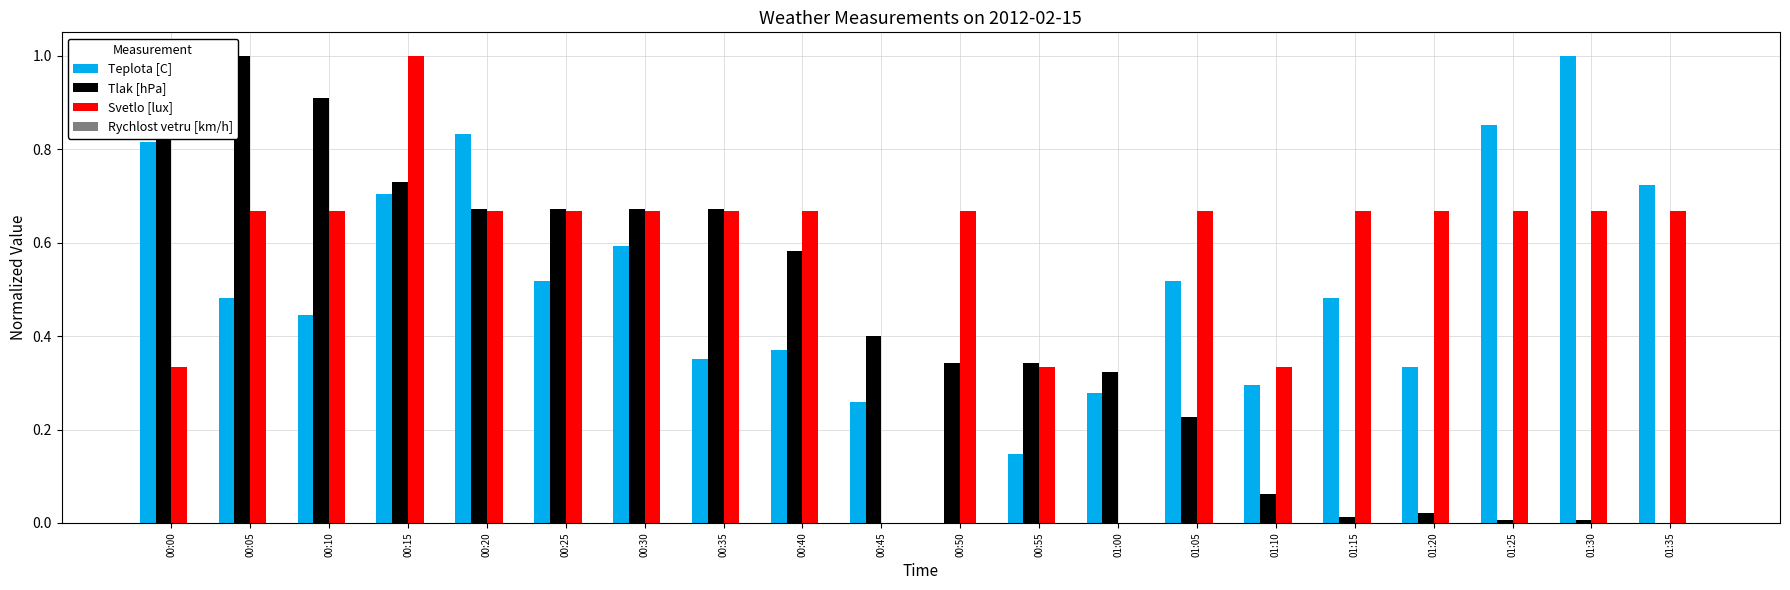

How many positive values does the Teplota [C] series have?

19